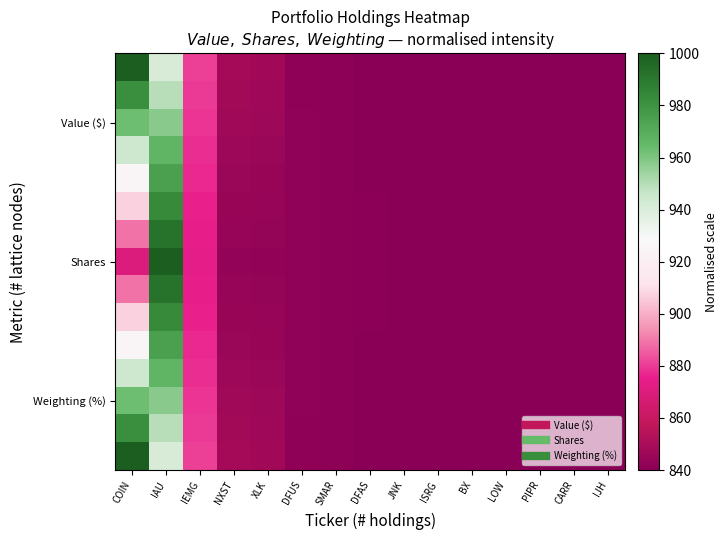

At which category is the sum across all series the highest?

IAU